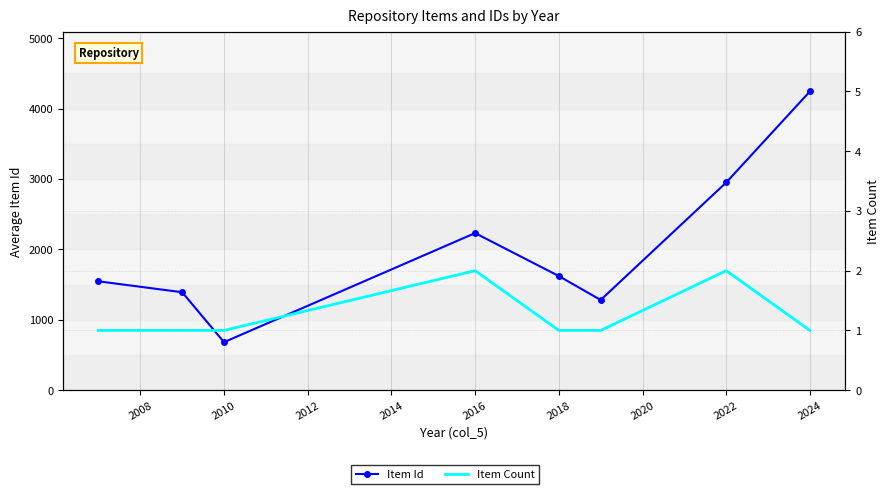

The Item Id series shows 2280.5 at 2008. True or false?

False